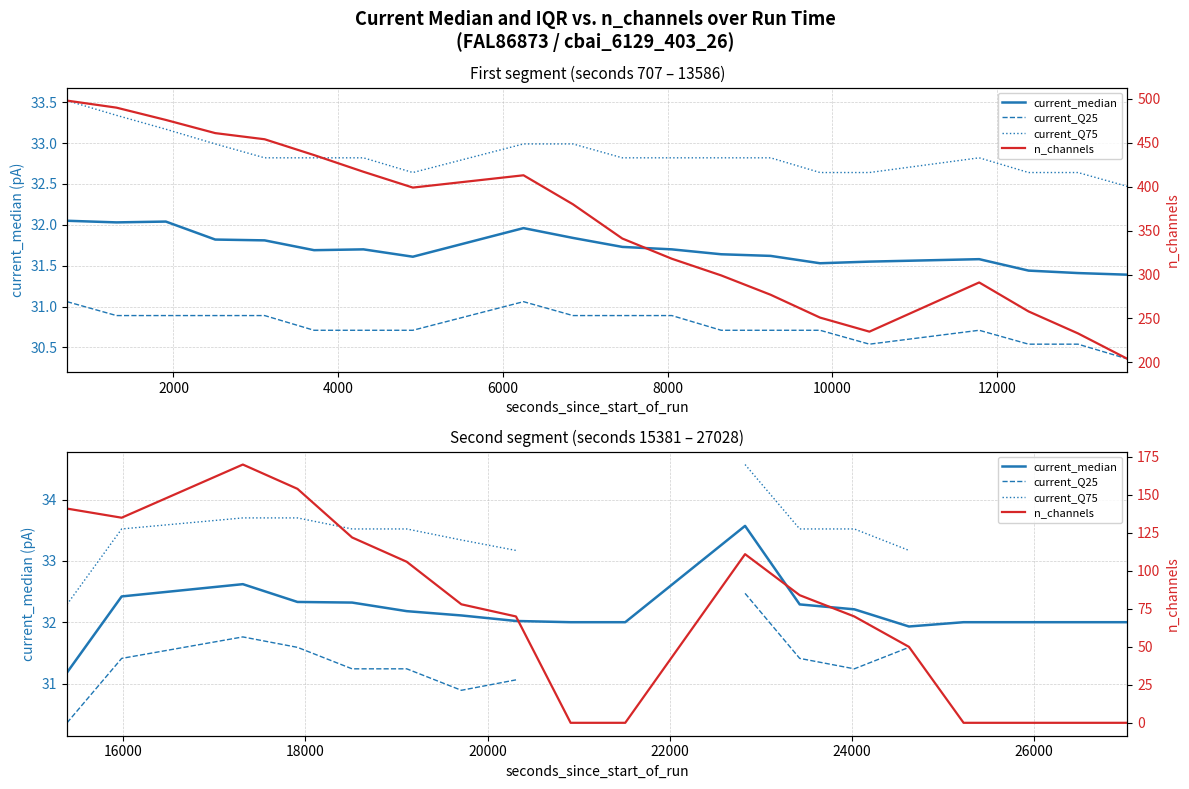

True or false: current_Q25 and current_median cross at least once.

False